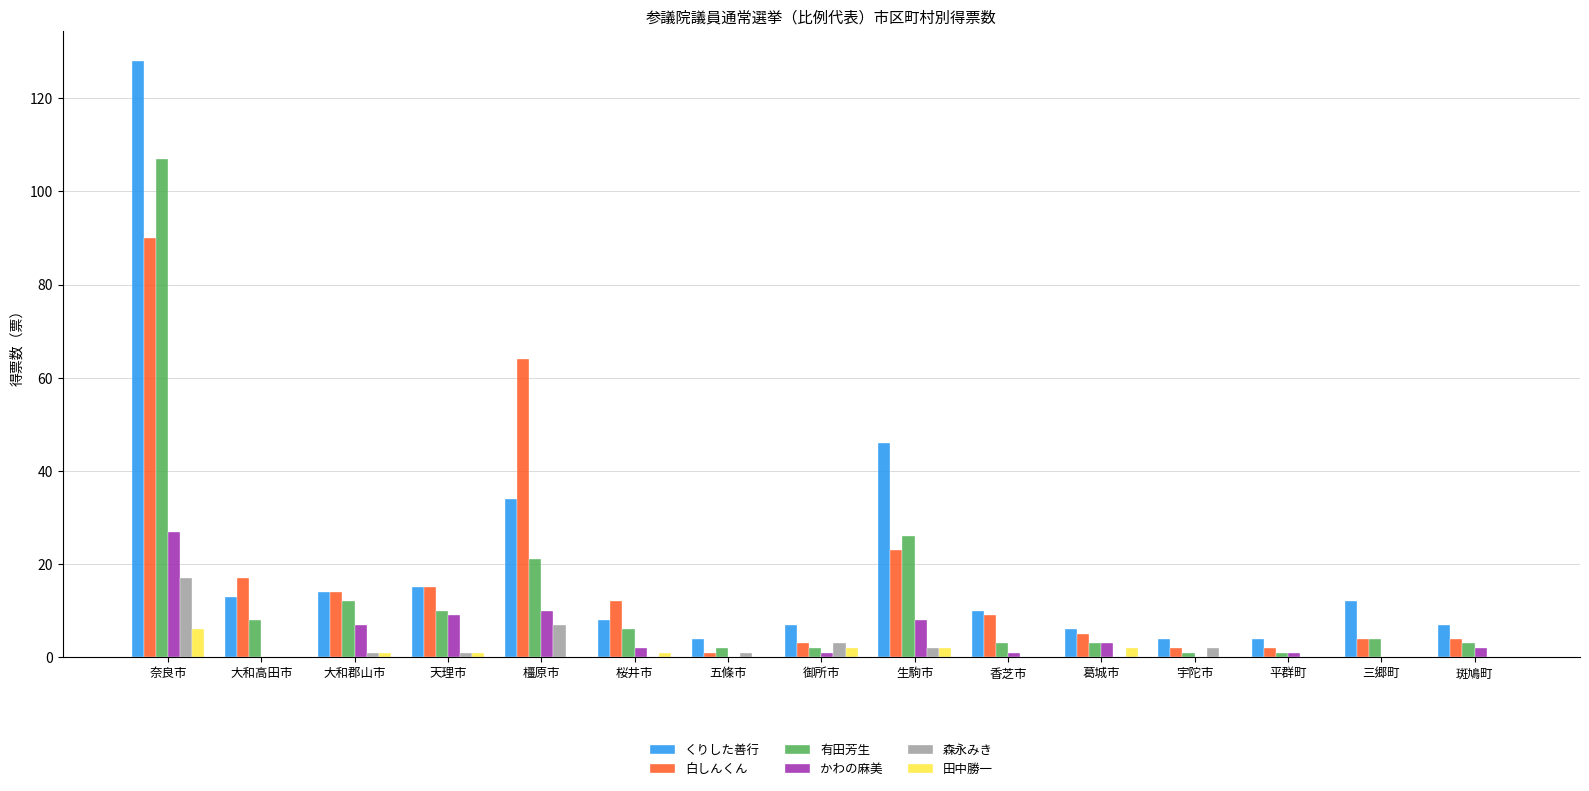

What are all the series names shown in the legend?

くりした善行, 白しんくん, 有田芳生, かわの麻美, 森永みき, 田中勝一